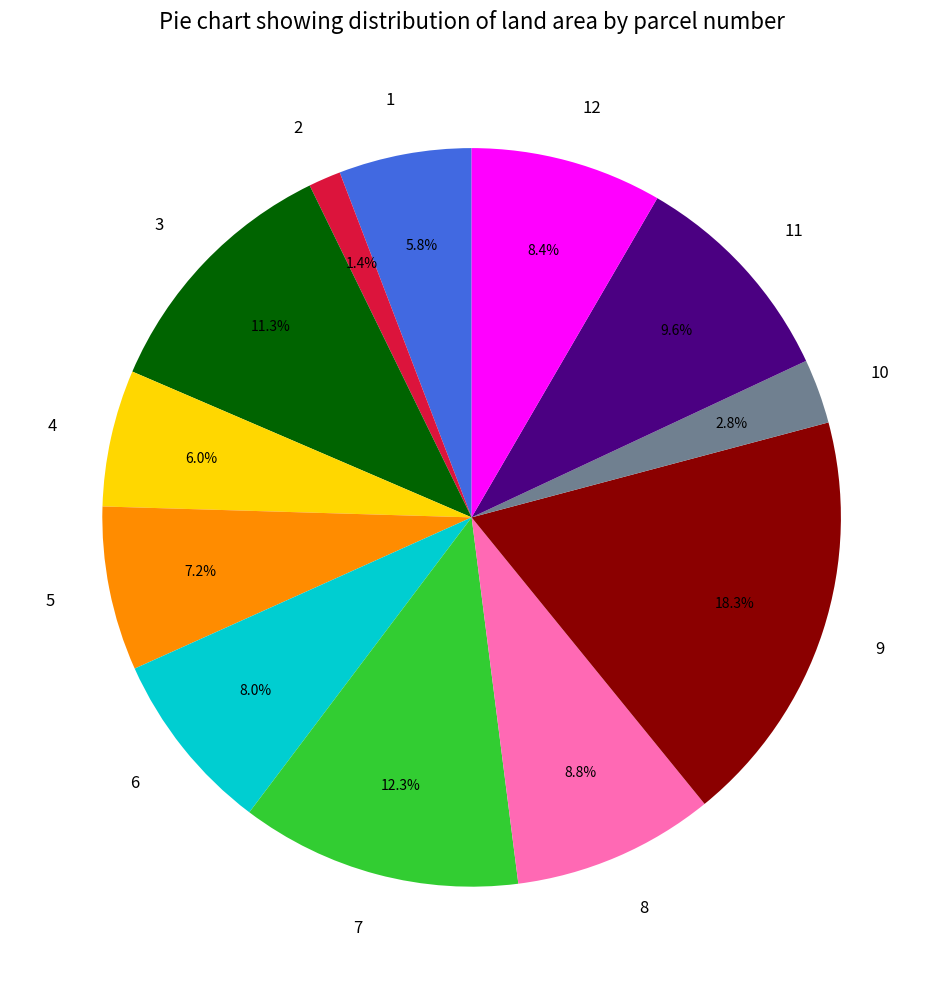

What is the smallest slice in the pie chart?

2